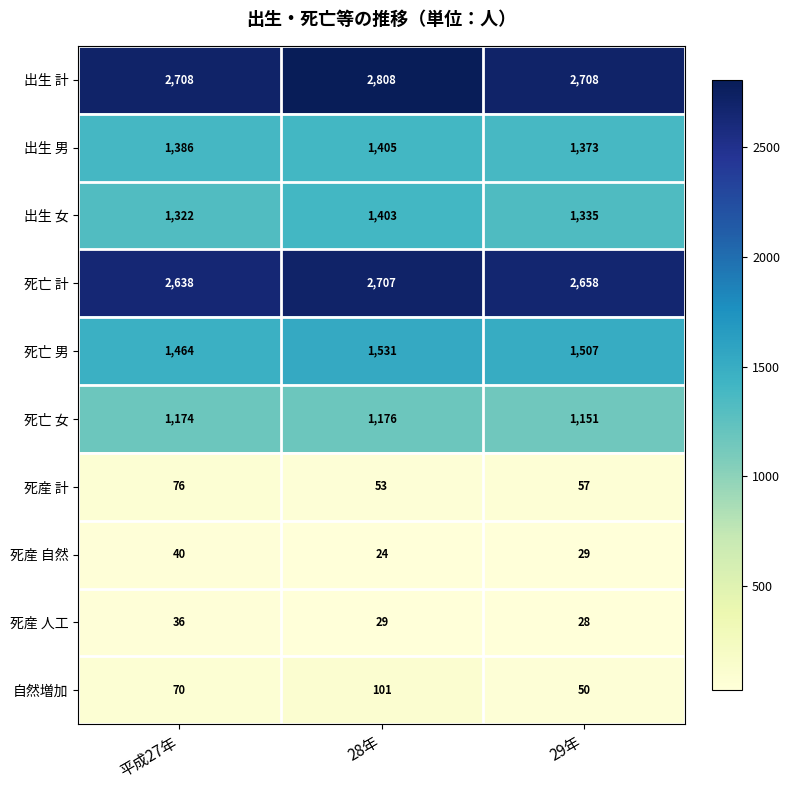

Count the number of data series in this chart.

10